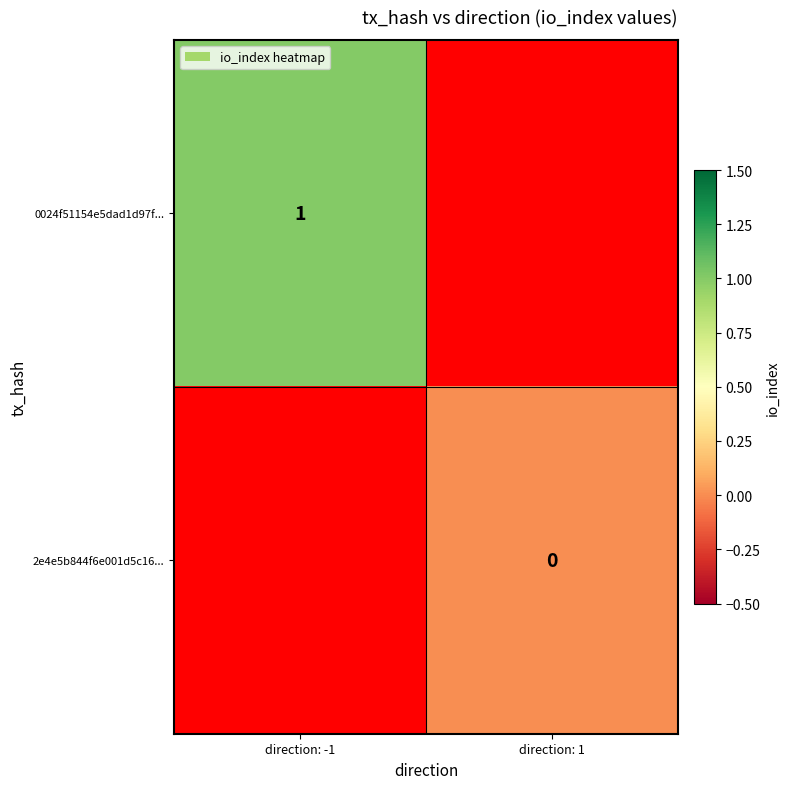

Rank the series at direction: -1 from lowest to highest value.

2e4e5b844f6e001d5c16..., 0024f51154e5dad1d97f...